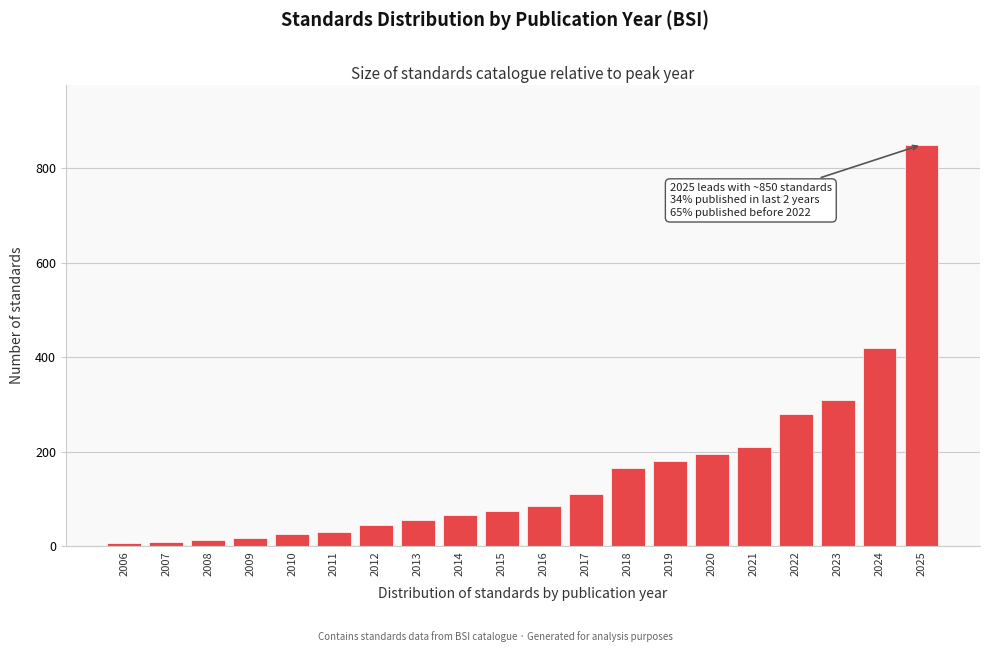

Which label corresponds to the largest value in the chart?

2025